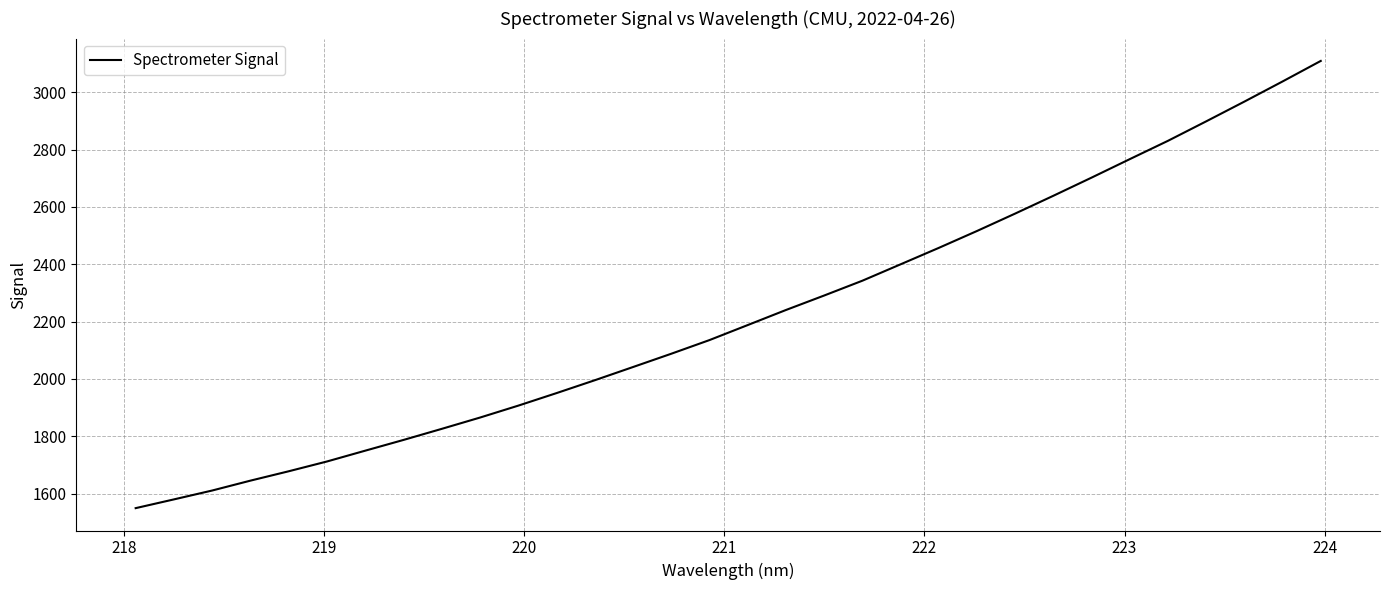

Reading right to left, list all the values displayed in this chart.

3109.2	3037.6	2967.3	2898.4	2830.6	2766.7	2702.2	2638.9	2576.8	2516.0	2457.0	2399.7	2342.5	2290.8	2240.3	2187.7	2135.4	2087.7	2041.4	1995.2	1950.4	1906.7	1865.1	1825.7	1787.1	1749.6	1711.9	1677.7	1645.1	1610.6	1579.6	1549.1